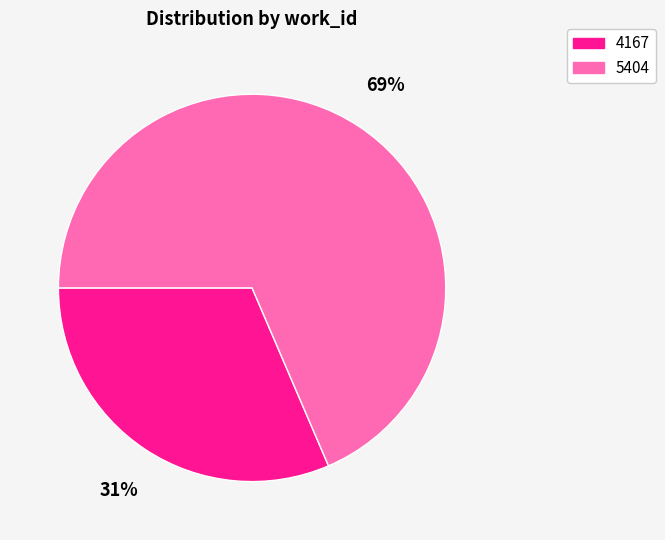

Is it true that 5404 is 69% of the pie?

True